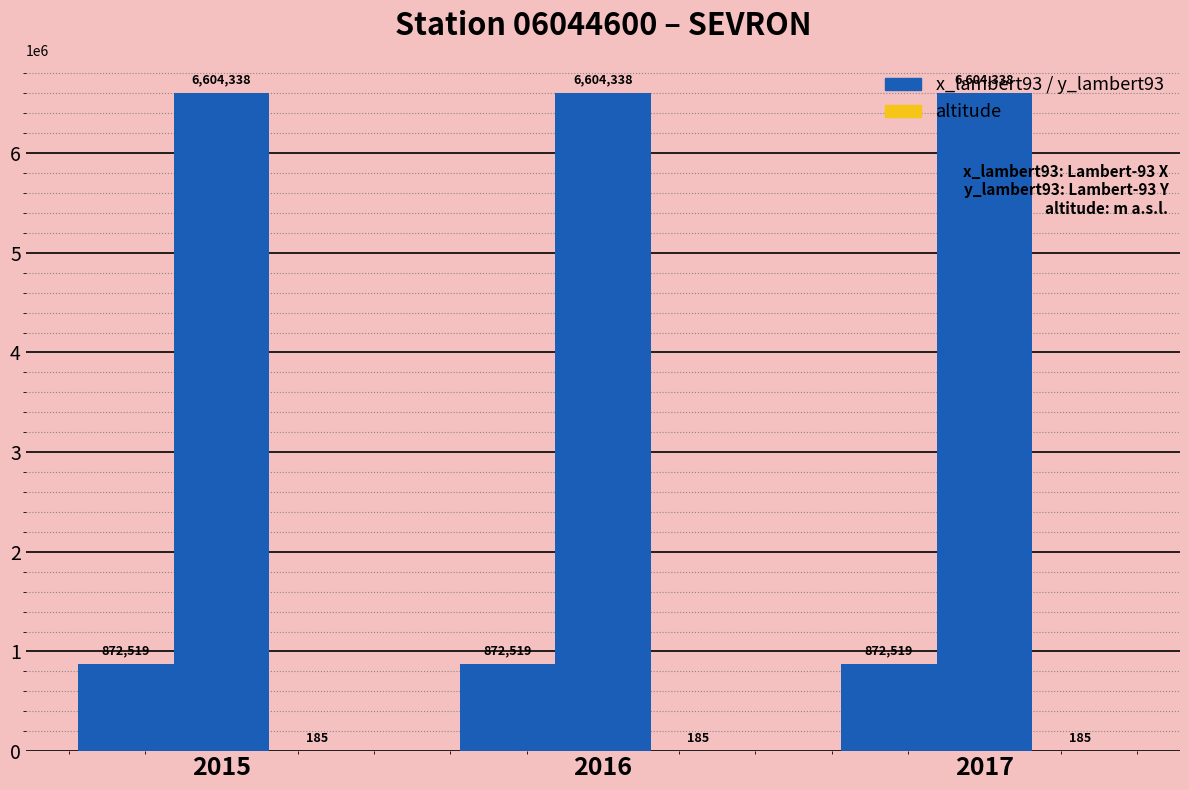

Count the number of data series in this chart.

3